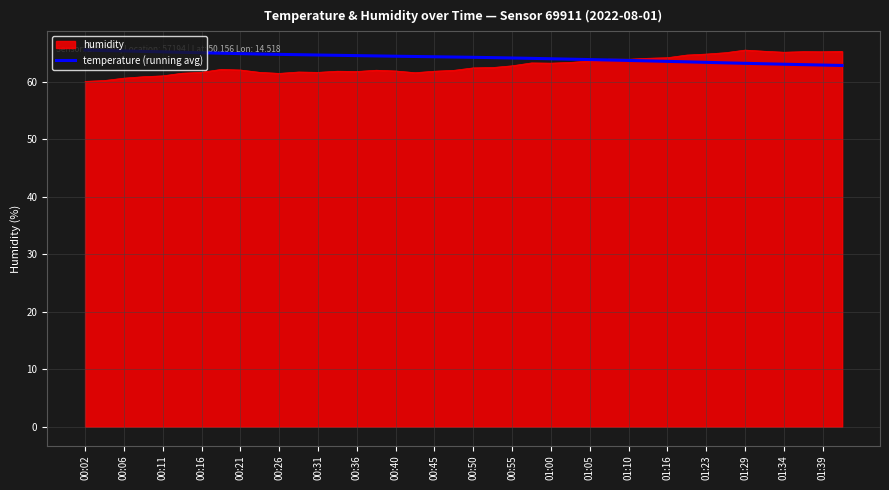

What is the highest value of the temperature (running avg) series?

65.5